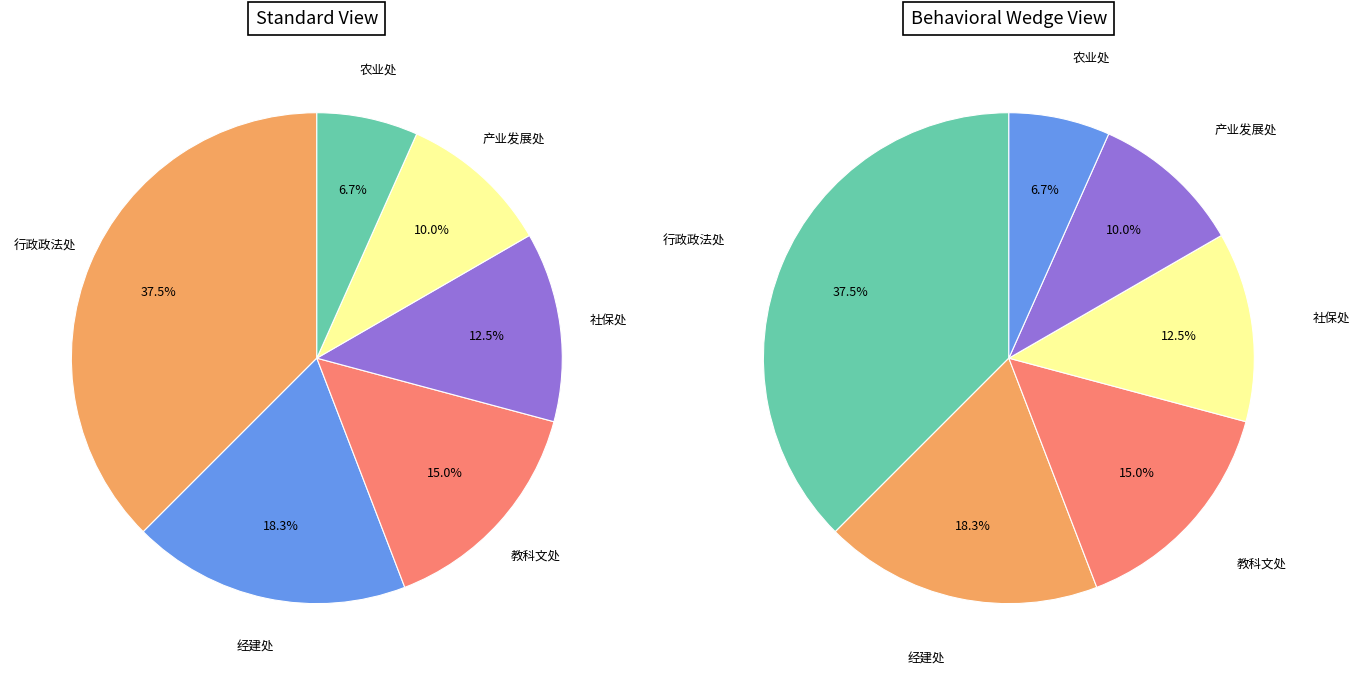

Count the number of slices in the pie.

6